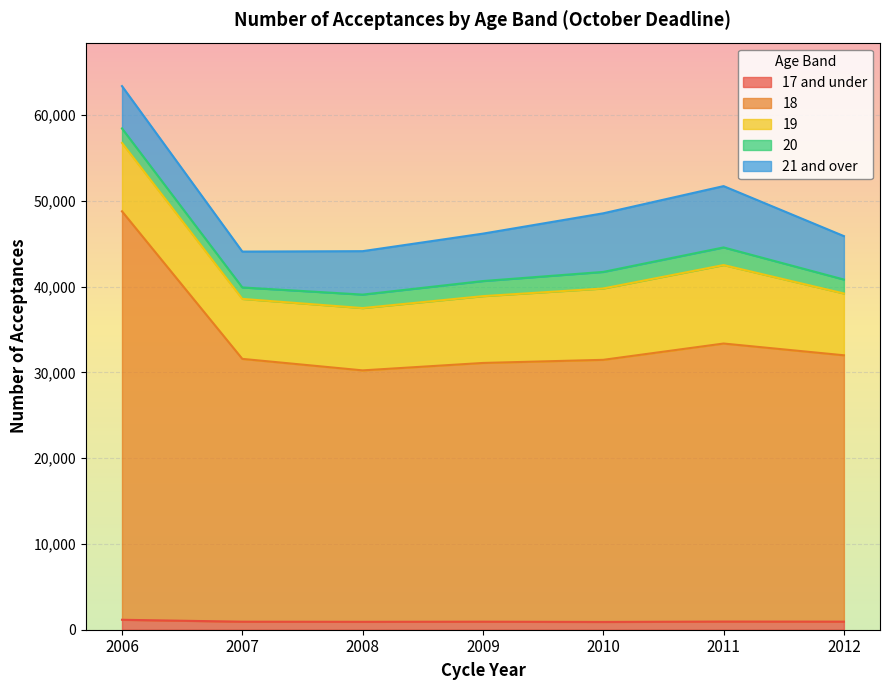

What is the difference between the maximum and second lowest values in the 20 series?

485